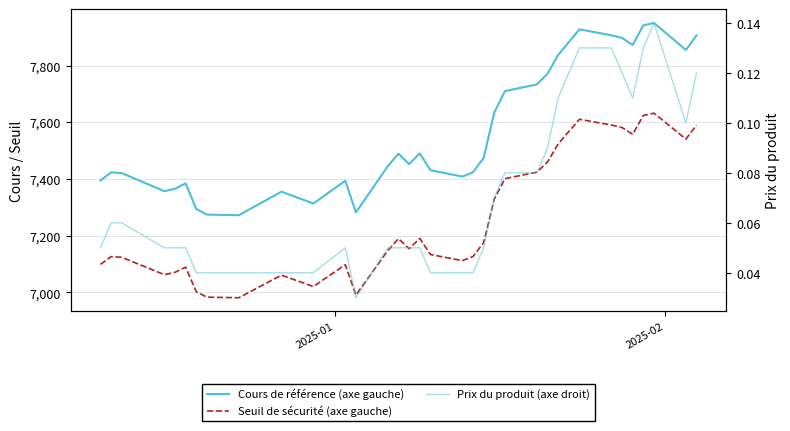

True or false: Cours de référence (axe gauche) and Seuil de sécurité (axe gauche) intersect in this chart.

False